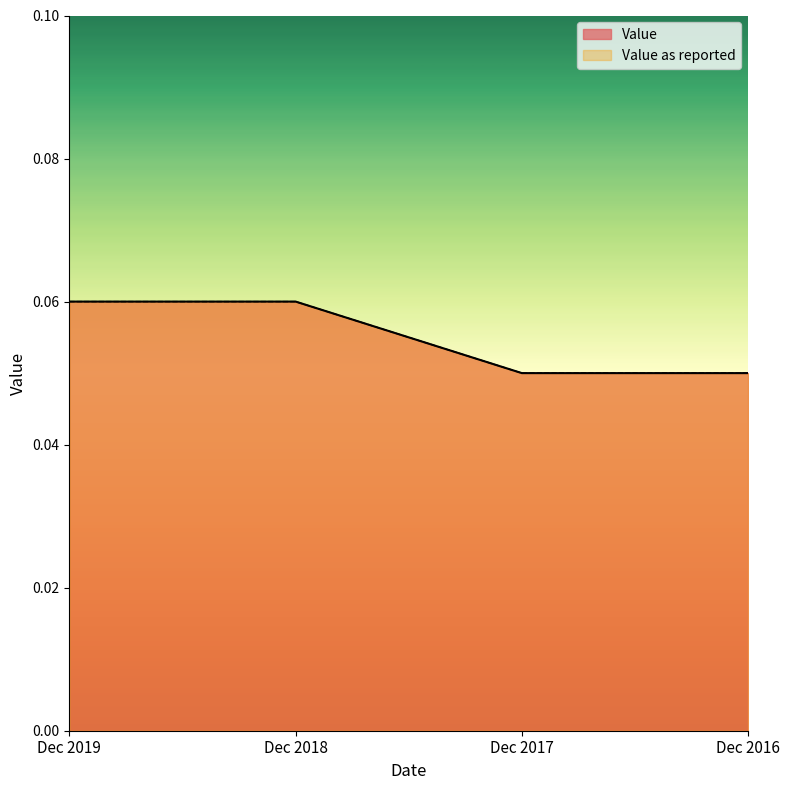

How many series are shown in this chart?

2